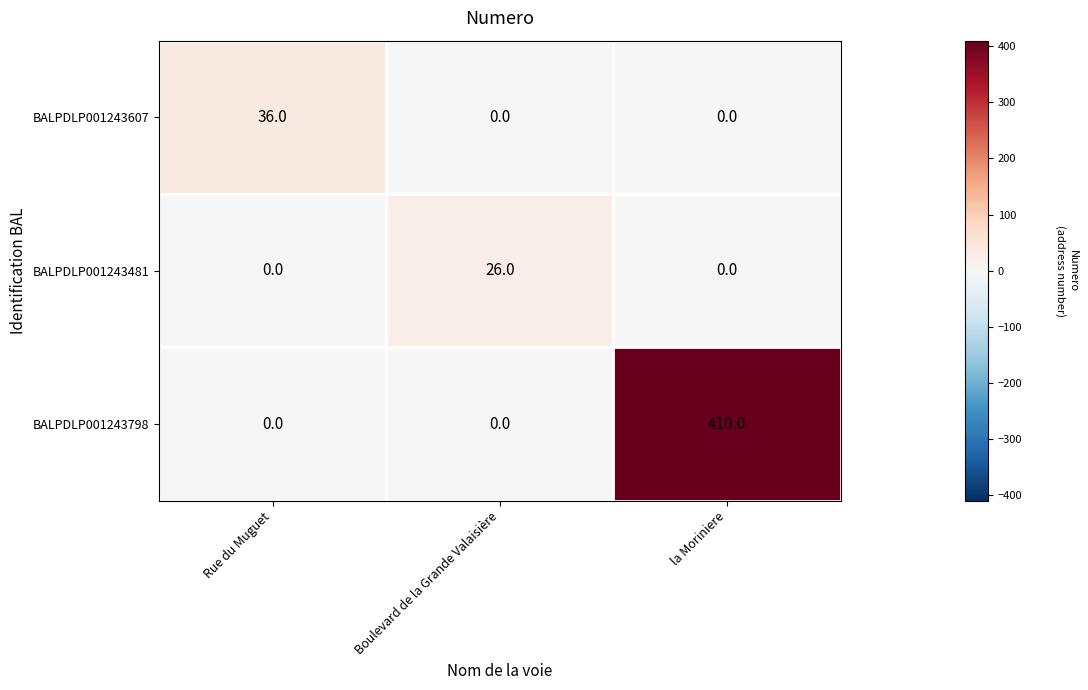

What is the total value across all series at Boulevard de la Grande Valaisière?

26